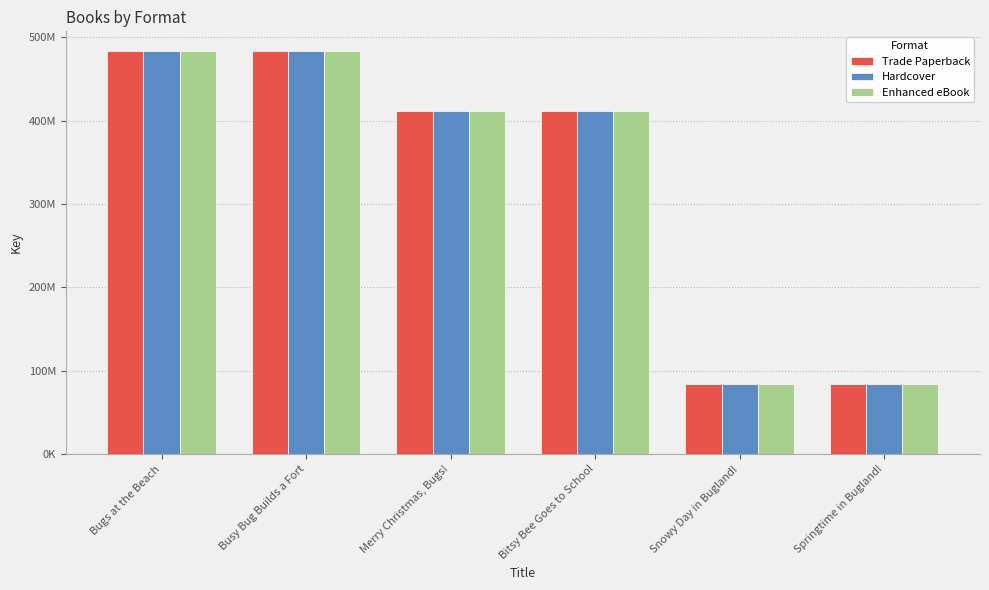

At how many categories does at least one series exceed 374131790?

4